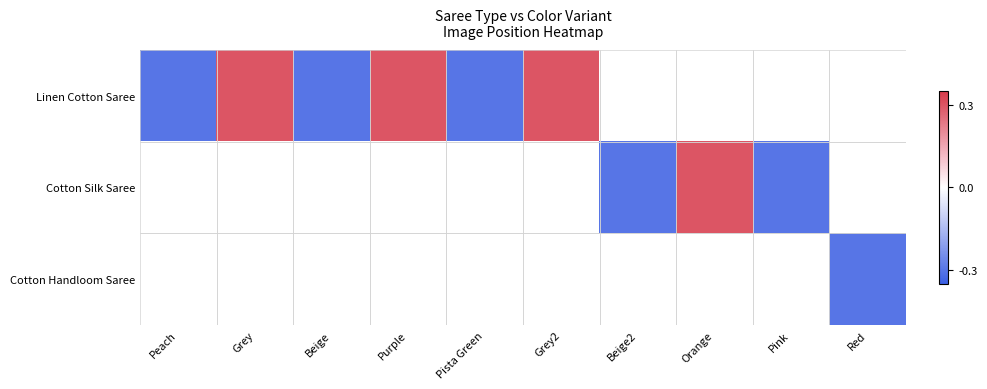

Which category has the highest value across all series?

Grey